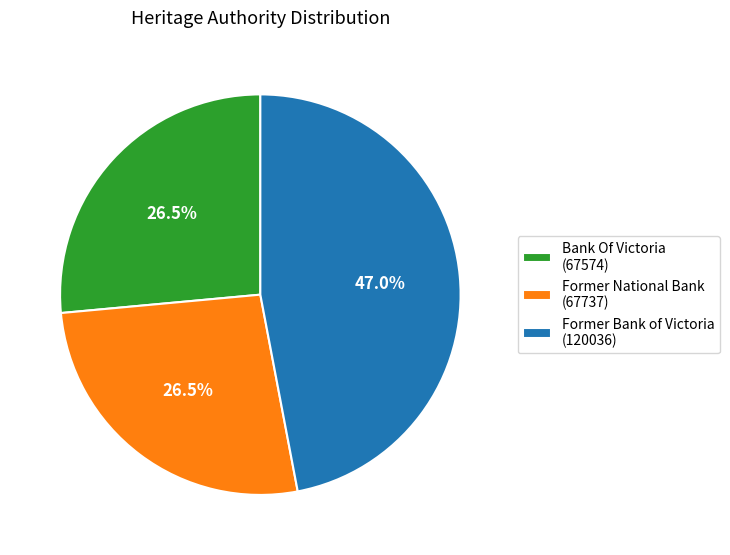

Which has a higher value, Former Bank of Victoria (120036) or Former National Bank (67737)?

Former Bank of Victoria (120036)